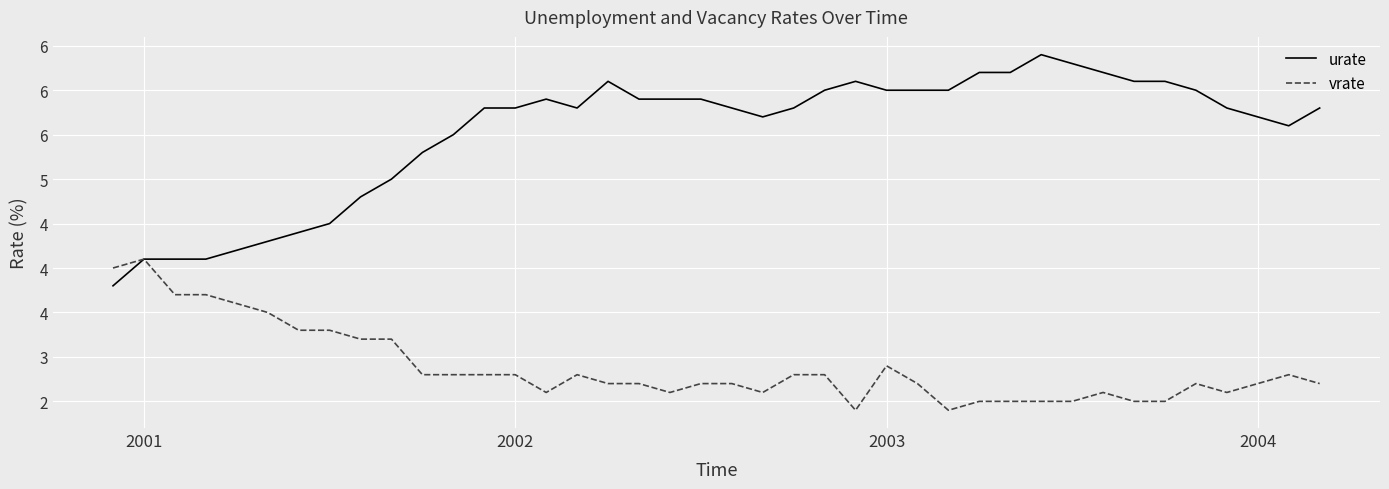

Where is urate nearest to the value 5?

9